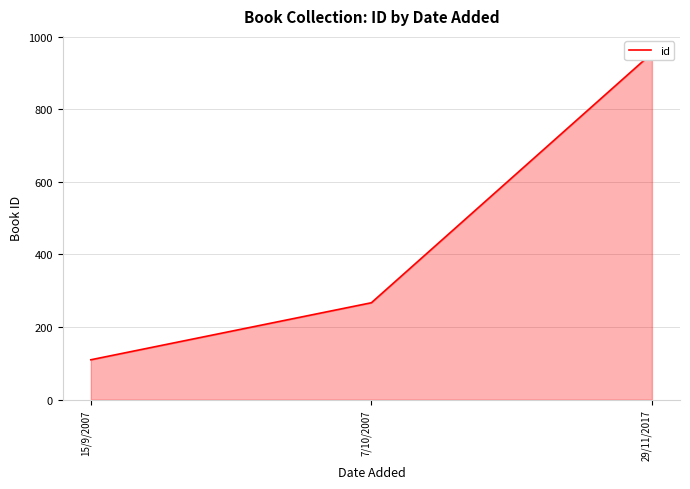

How many values are below 267?

1